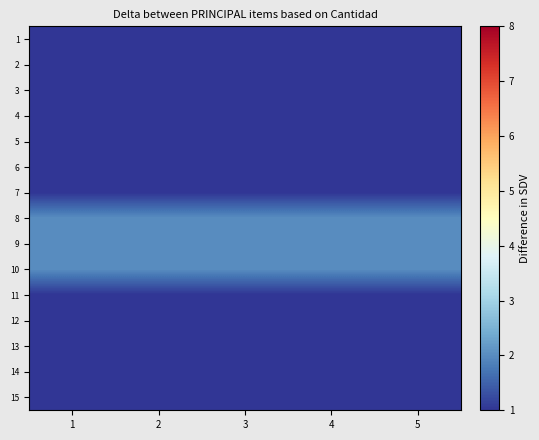

Which category has the lowest value across all series?

1